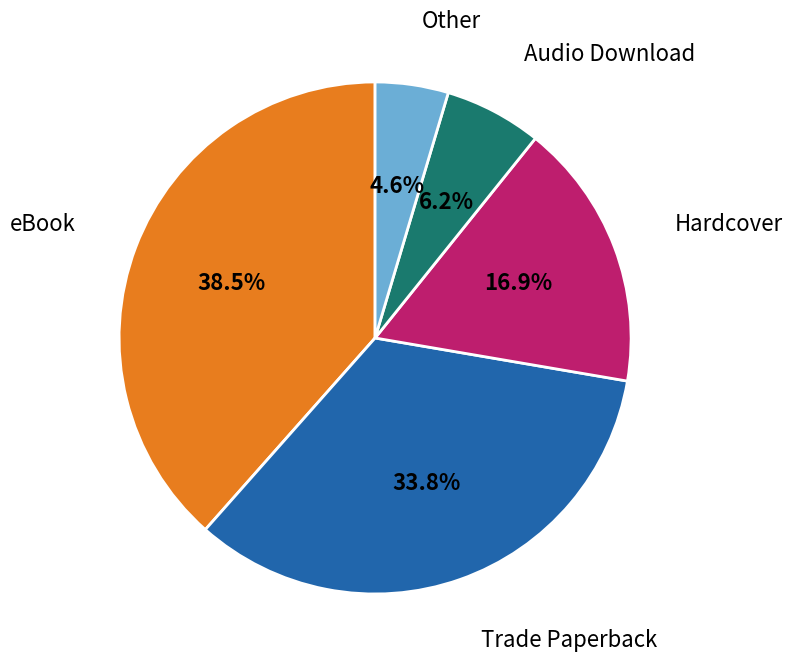

Count the number of slices in the pie.

5